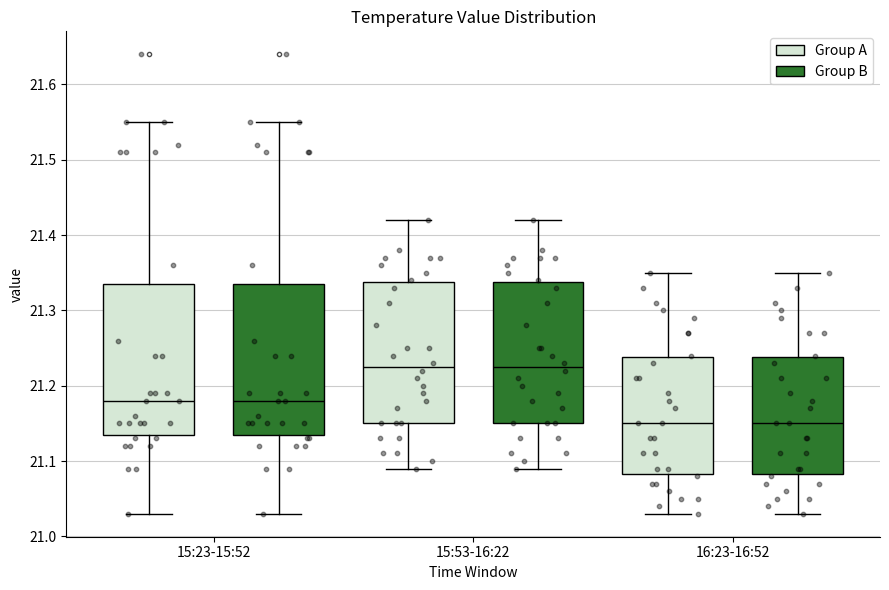

Reading left to right, read every box against the y-axis: the position of its median line, the range the box covers, and the ends of its whiskers. The values are not printed on the chart, so give them approximately, as read against the axis.

15:23-15:52 (Group A): median 21.18, box 21.14 to 21.34, whiskers 21.03 to 21.55
15:23-15:52 (Group B): median 21.18, box 21.14 to 21.34, whiskers 21.03 to 21.55
15:53-16:22 (Group A): median 21.23, box 21.15 to 21.34, whiskers 21.09 to 21.42
15:53-16:22 (Group B): median 21.23, box 21.15 to 21.34, whiskers 21.09 to 21.42
16:23-16:52 (Group A): median 21.15, box 21.08 to 21.24, whiskers 21.03 to 21.35
16:23-16:52 (Group B): median 21.15, box 21.08 to 21.24, whiskers 21.03 to 21.35